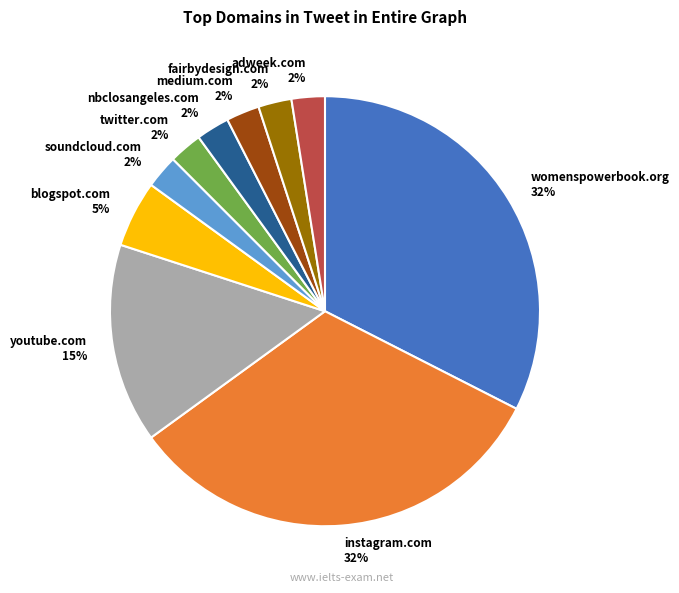

Between womenspowerbook.org and adweek.com, which is larger?

womenspowerbook.org